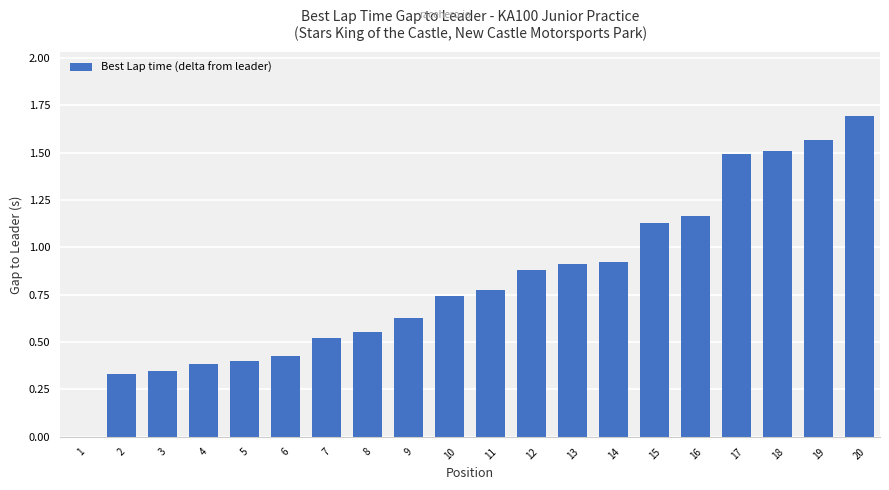

The value at 6 is 0.7. True or false?

False